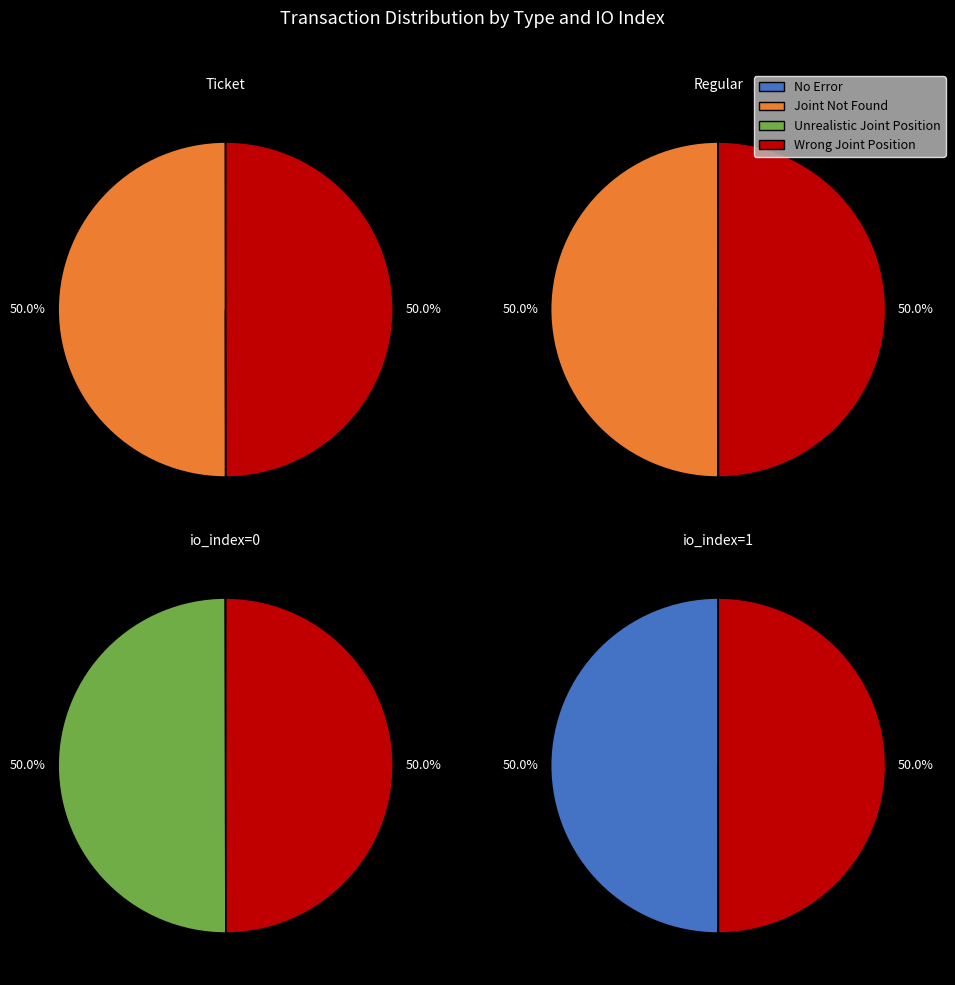

How many slices are in this pie chart?

4